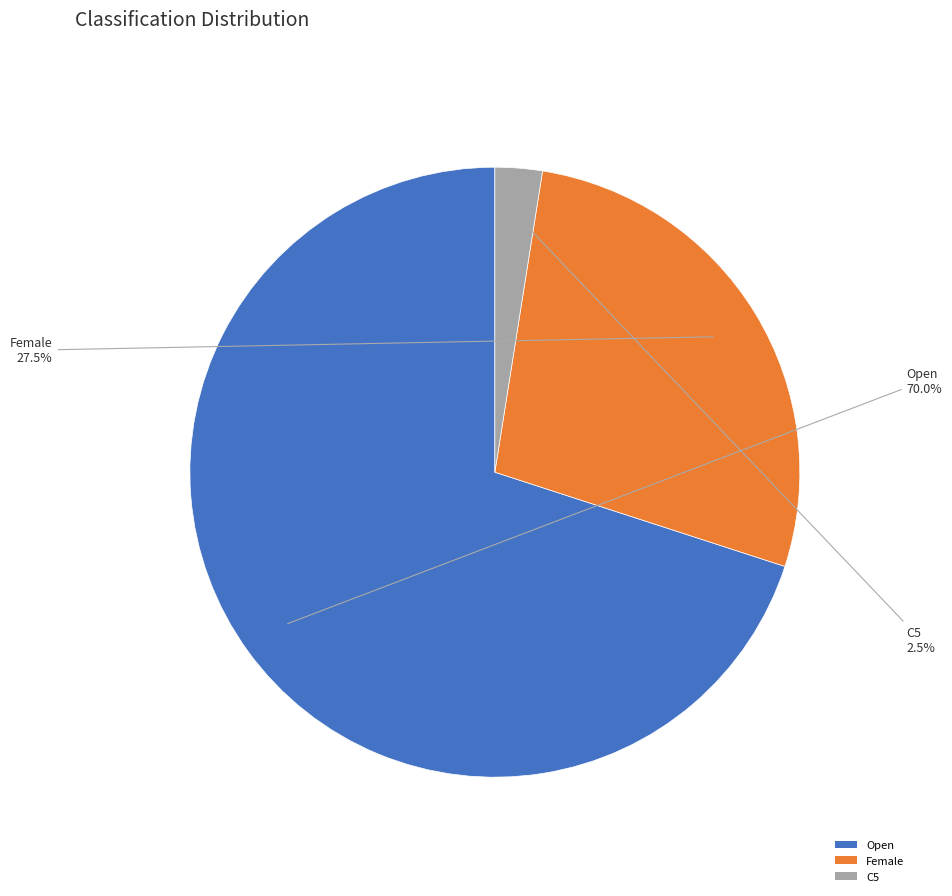

Which slice represents more than half of the pie?

Open